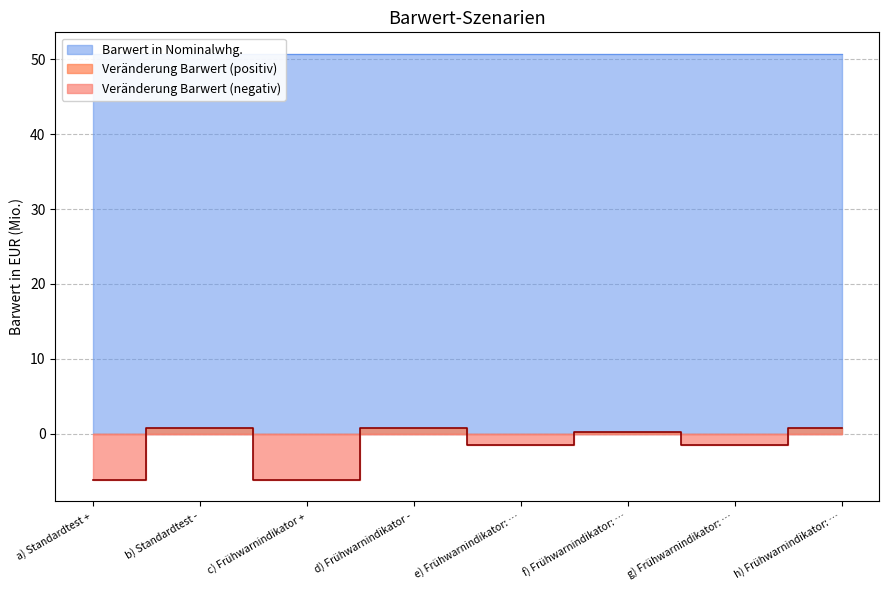

What is the sum of all values?

-12.8